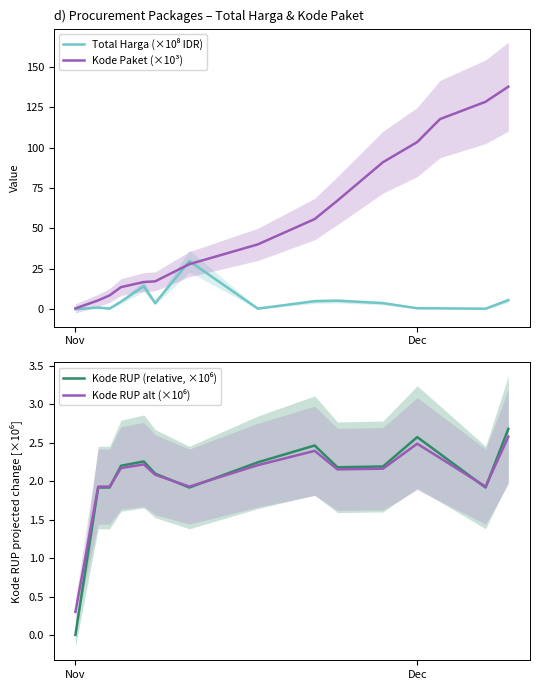

Reading left to right, extract all data points from this chart.

Total Harga (×10⁸ IDR): 0.0	1.0	0.3	4.6	14.3	3.7	29.8	0.3	4.9	5.2	3.7	0.6	0.5	0.3	5.6
Kode Paket (×10³): 0.5	5.4	8.5	13.7	16.8	17.2	27.9	40.1	55.8	67.3	91.1	103.5	117.8	128.5	137.9
Kode RUP (relative, ×10⁶): 0.0	1.9	1.9	2.2	2.3	2.1	1.9	2.2	2.5	2.2	2.2	2.6	2.4	1.9	2.7
Kode RUP alt (×10⁶): 0.3	1.9	1.9	2.2	2.2	2.1	1.9	2.2	2.4	2.2	2.2	2.5	2.3	1.9	2.6